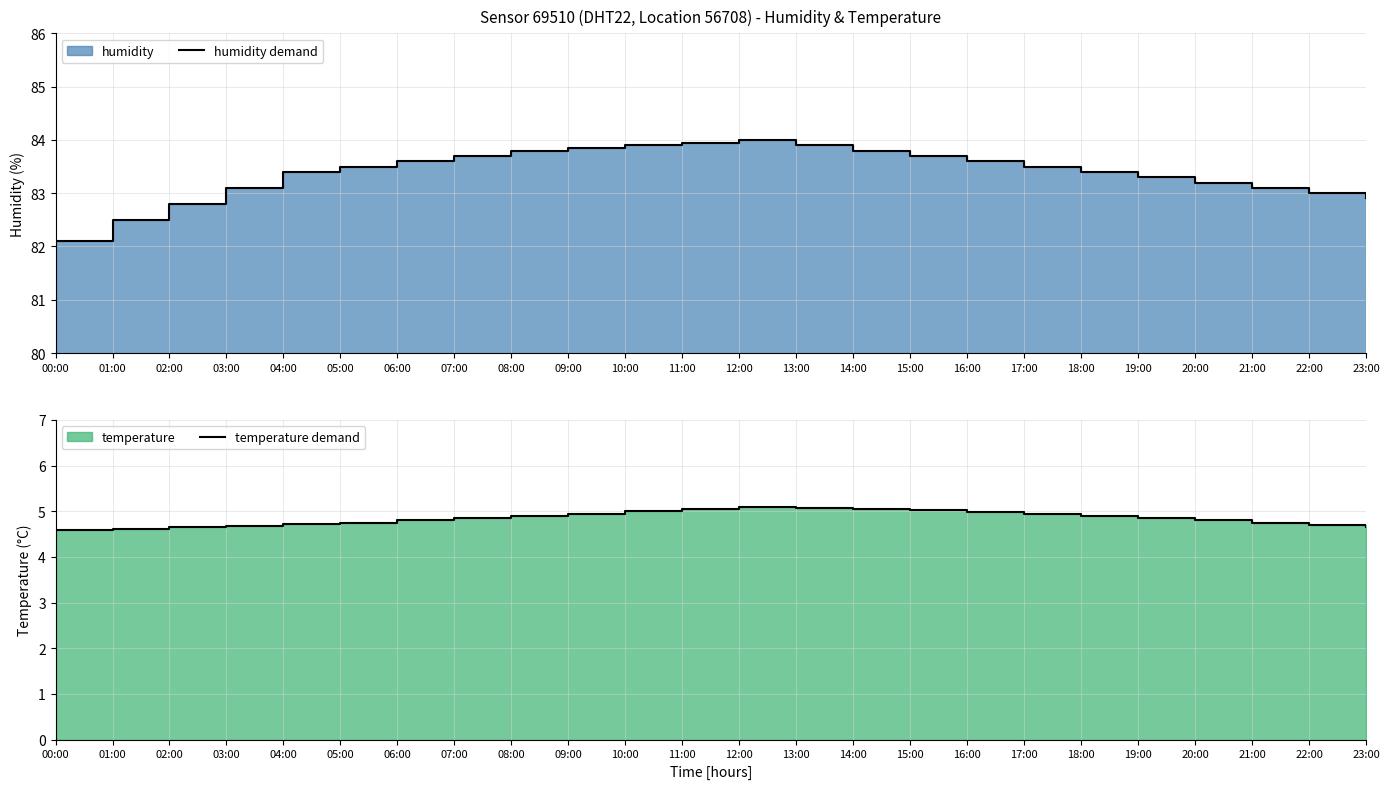

List the series in order of their overall mean, highest first.

humidity demand, temperature demand